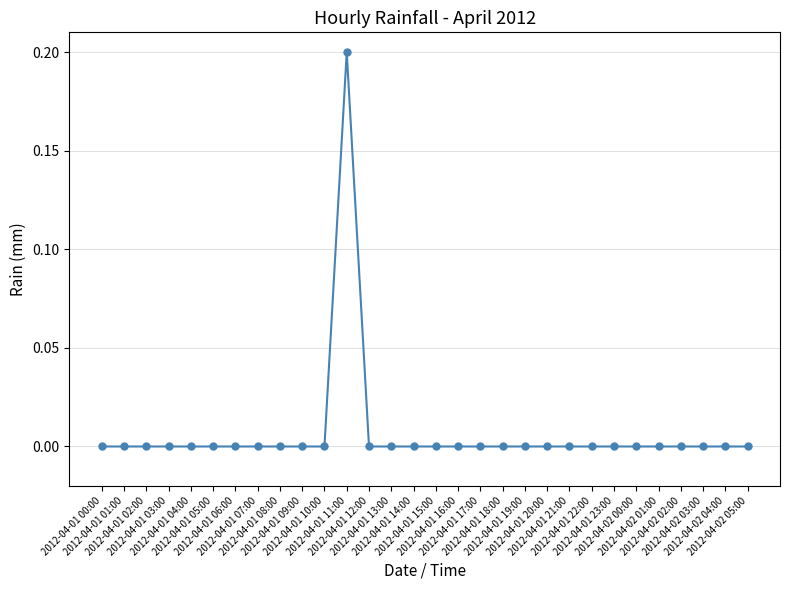

How many categories are shown in the chart?

30